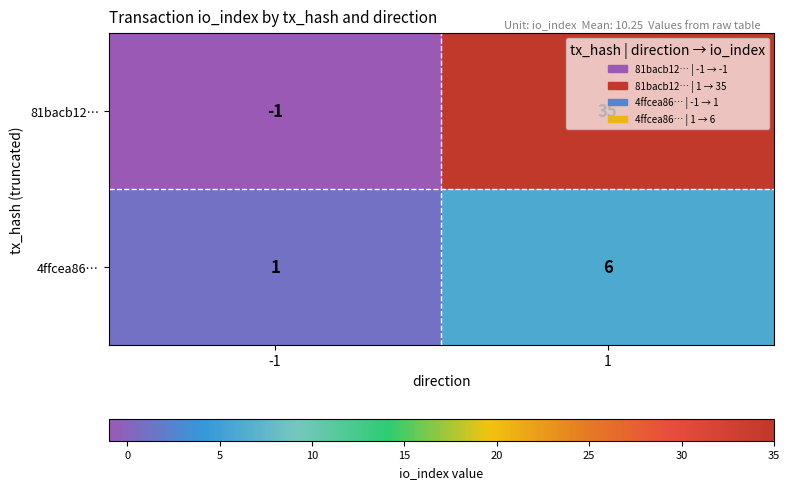

The value of 81bacb12… at 1 is 57. True or false?

False